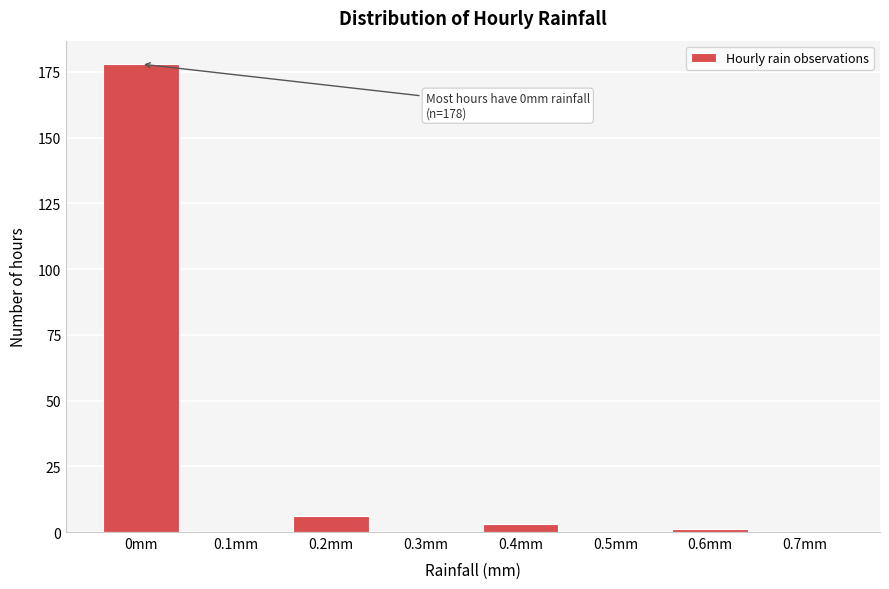

Reading left to right, list all the values displayed in this chart.

0mm=178	0.1mm=0	0.2mm=6	0.3mm=0	0.4mm=3	0.5mm=0	0.6mm=1	0.7mm=0